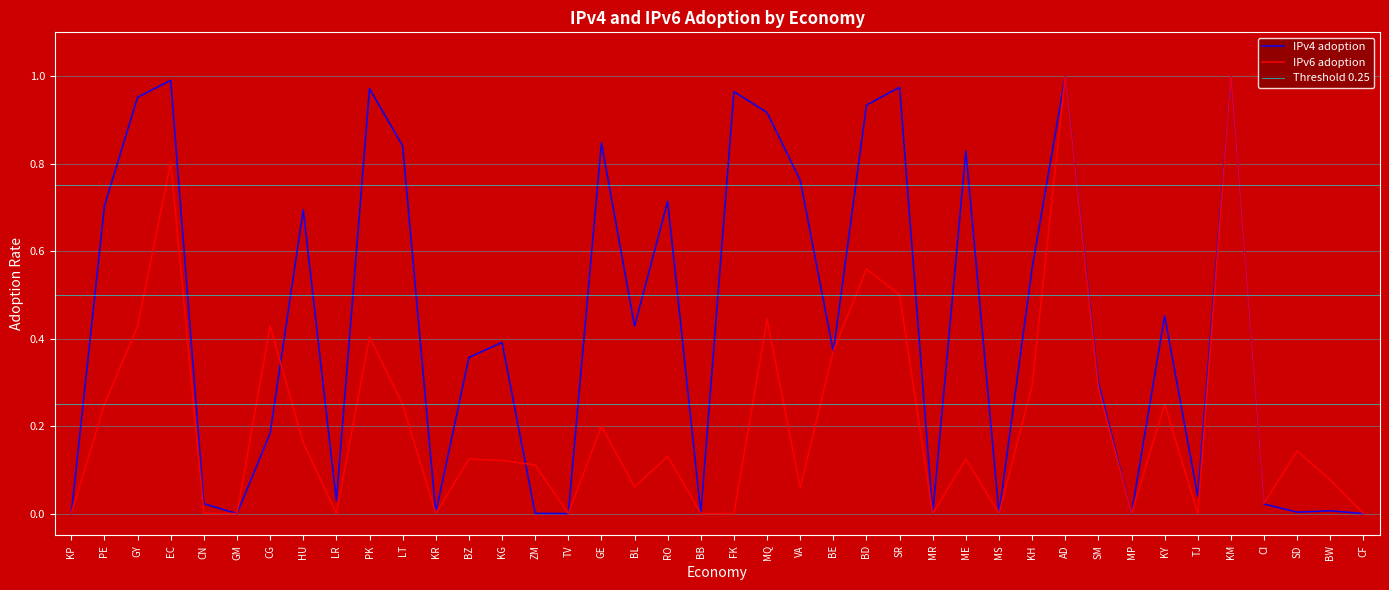

Reading left to right, what are all the values shown in this chart?

IPv4 adoption: KP=0.0	PE=0.7	GY=1.0	EC=1.0	CN=0.0	GM=0.0	CG=0.2	HU=0.7	LR=0.0	PK=1.0	LT=0.8	KR=0.0	BZ=0.4	KG=0.4	ZM=0.0	TV=0.0	GE=0.8	BL=0.4	RO=0.7	BB=0.0	FK=1.0	MQ=0.9	VA=0.8	BE=0.4	BD=0.9	SR=1.0	MR=0.0	ME=0.8	MS=0.0	KH=0.6	AD=1.0	SM=0.3	MP=0.0	KY=0.5	TJ=0.0	KM=1.0	CI=0.0	SD=0.0	BW=0.0	CF=0.0
IPv6 adoption: KP=0.0	PE=0.2	GY=0.4	EC=0.8	CN=0.0	GM=0.0	CG=0.4	HU=0.2	LR=0.0	PK=0.4	LT=0.2	KR=0.0	BZ=0.1	KG=0.1	ZM=0.1	TV=0.0	GE=0.2	BL=0.1	RO=0.1	BB=0.0	FK=0.0	MQ=0.4	VA=0.1	BE=0.4	BD=0.6	SR=0.5	MR=0.0	ME=0.1	MS=0.0	KH=0.3	AD=1.0	SM=0.3	MP=0.0	KY=0.2	TJ=0.0	KM=1.0	CI=0.0	SD=0.1	BW=0.1	CF=0.0